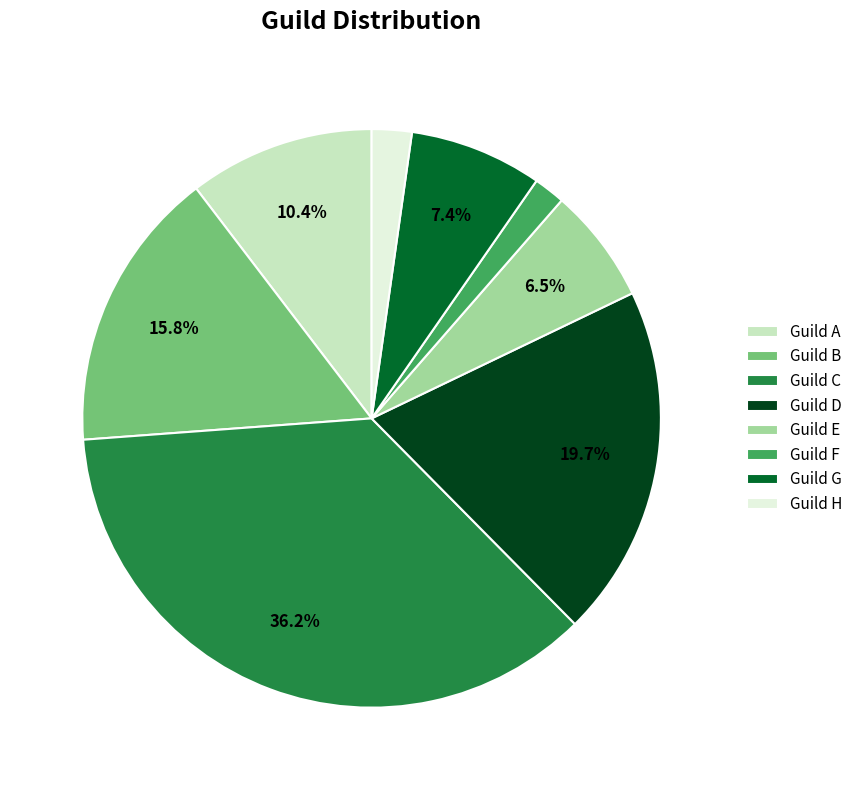

True or false: Guild B accounts for 16% of the total.

True